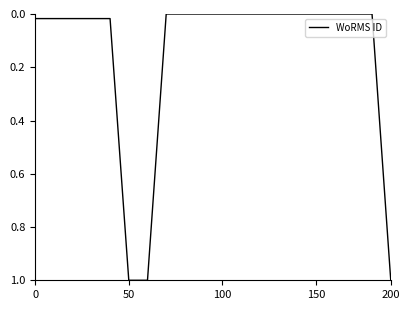

What is the maximum value shown in the chart?

1.0